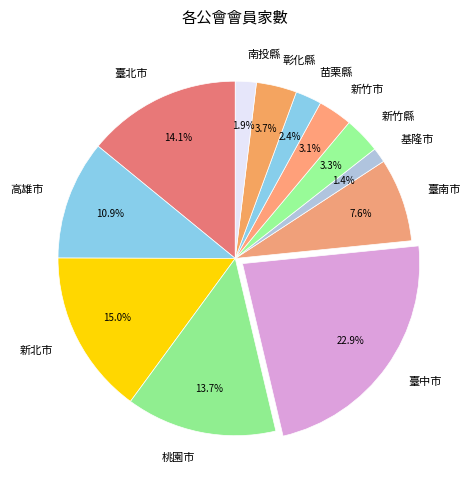

Is the sum of 高雄市 and 臺中市 greater than half?

No